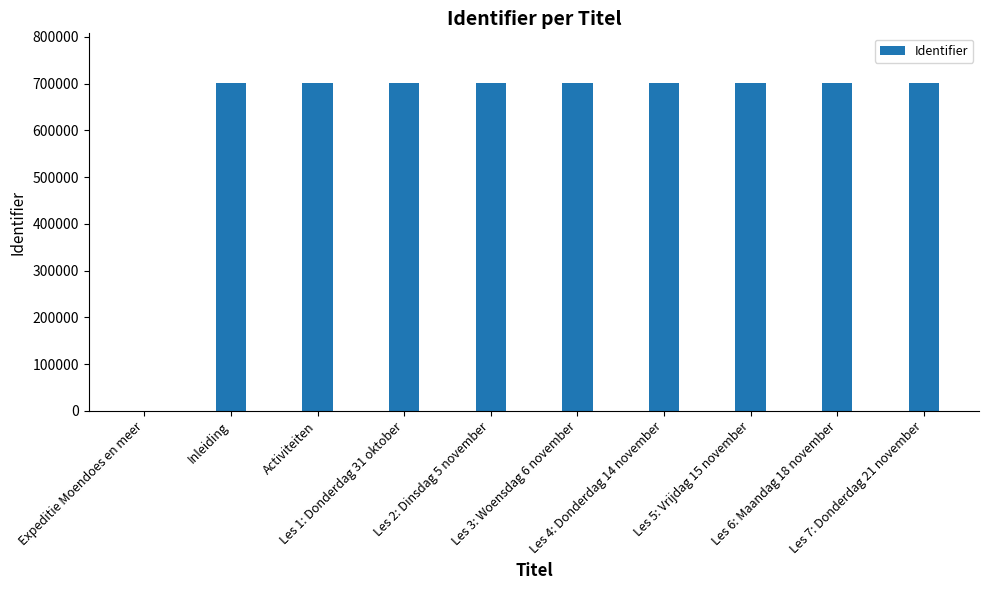

What is the greatest value displayed?

702079